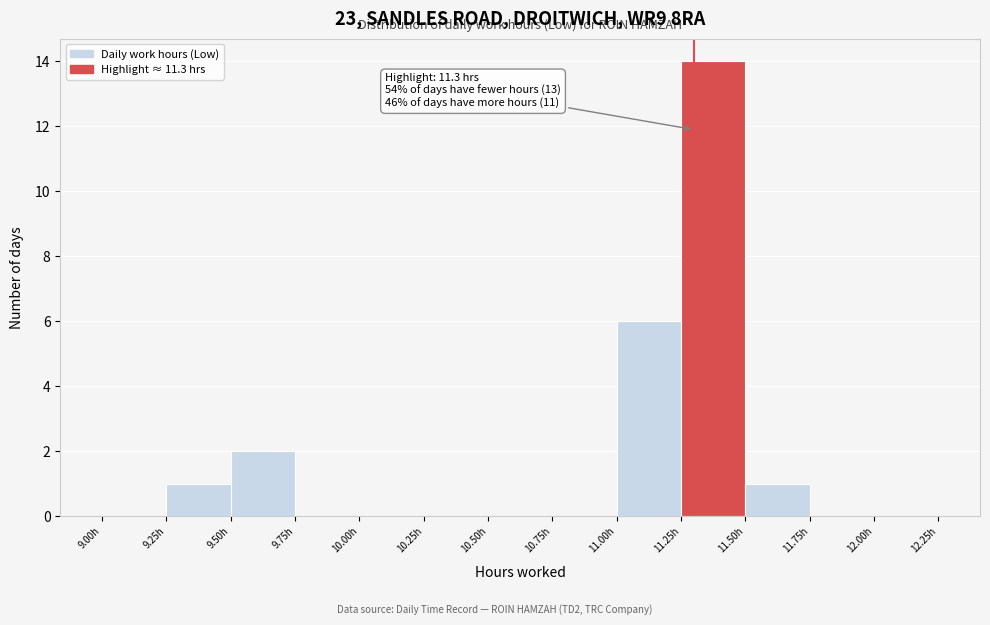

Over which range of the x-axis is the bar tallest?

11.25 to 11.50